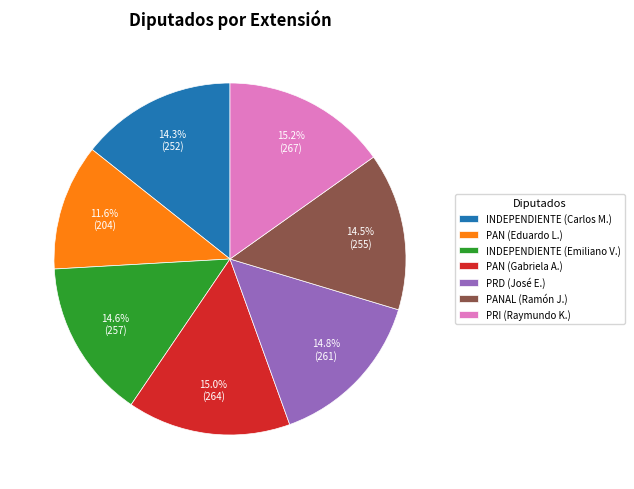

What is the smallest slice in the pie chart?

PAN (Eduardo L.)